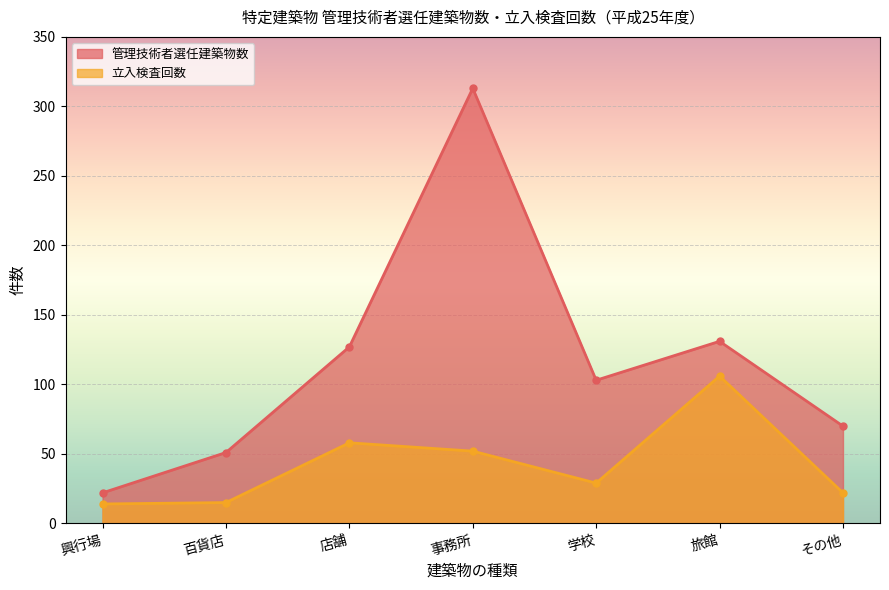

True or false: 立入検査回数 and 管理技術者選任建築物数 intersect in this chart.

False